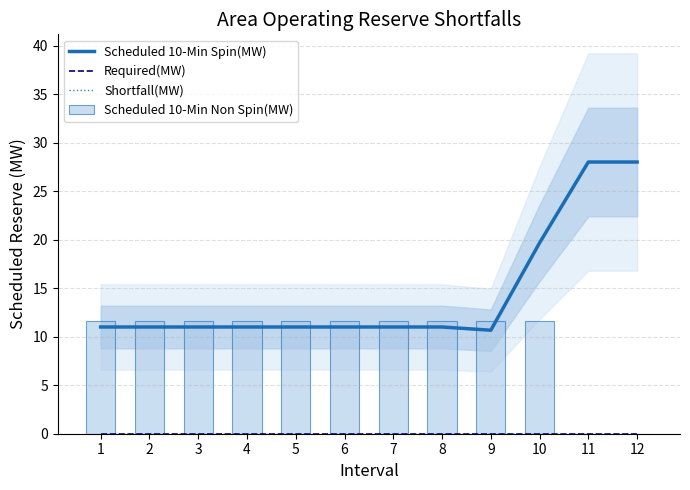

Reading left to right, what are all the values shown in this chart?

Scheduled 10-Min Spin(MW): 11.0	11.0	11.0	11.0	11.0	11.0	11.0	11.0	10.7	19.7	28.0	28.0
Required(MW): 0.0	0.0	0.0	0.0	0.0	0.0	0.0	0.0	0.0	0.0	0.0	0.0
Shortfall(MW): 0.0	0.0	0.0	0.0	0.0	0.0	0.0	0.0	0.0	0.0	0.0	0.0
Scheduled 10-Min Non Spin(MW): 11.7	11.7	11.7	11.7	11.7	11.7	11.7	11.7	11.7	11.7	0.0	0.0